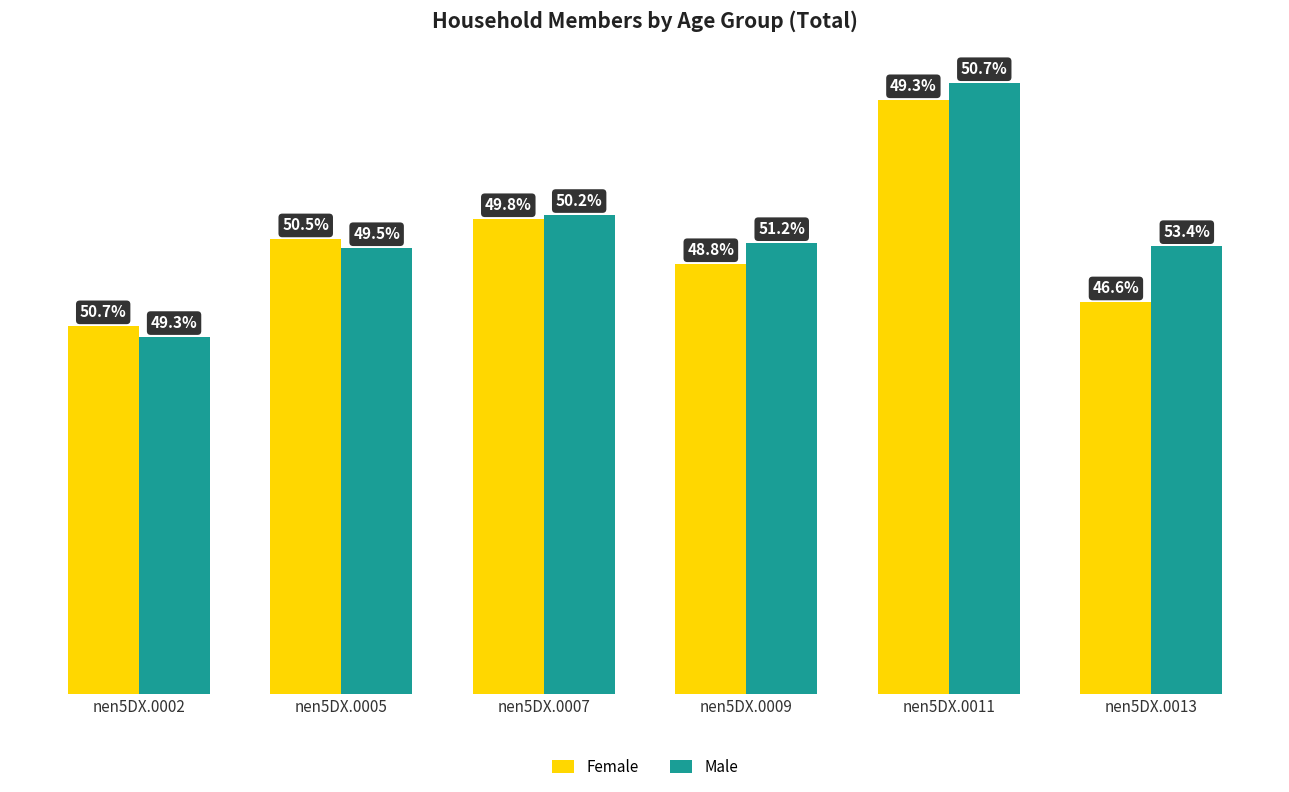

What is the lowest value of the Female series?

51588